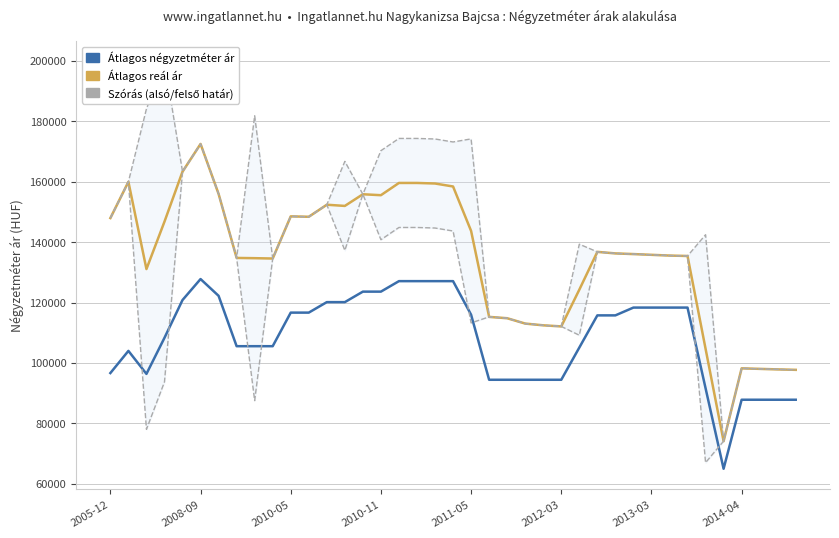

Does the chart have visible grid lines?

Yes